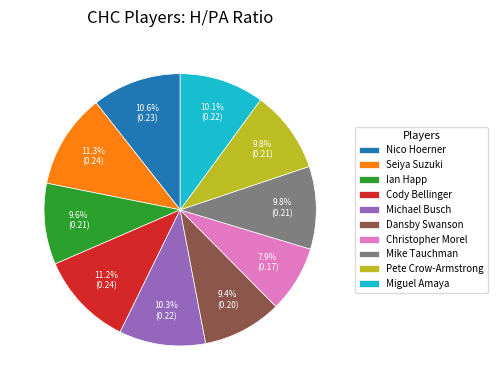

Is there a majority slice in this chart?

No